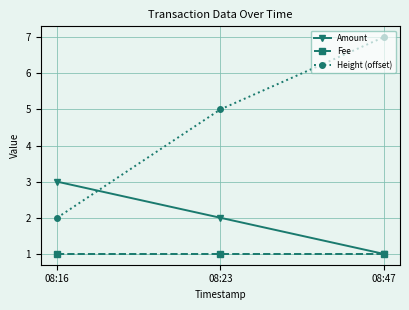

What is the sum of all Fee values?

3